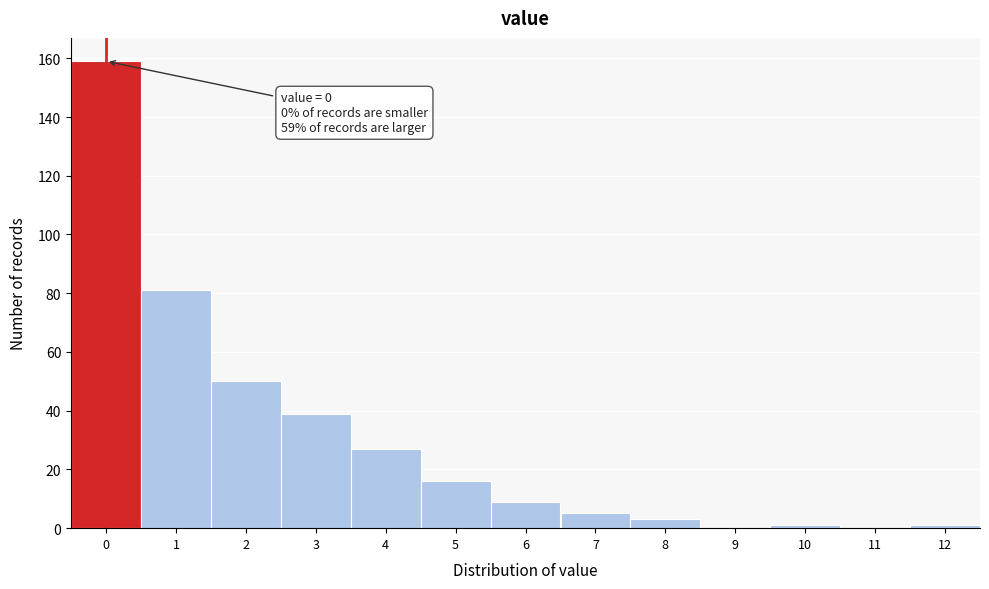

Reading right to left, what are all the values shown in this chart?

12=1	11=0	10=1	9=0	8=3	7=5	6=9	5=16	4=27	3=39	2=50	1=81	0=159